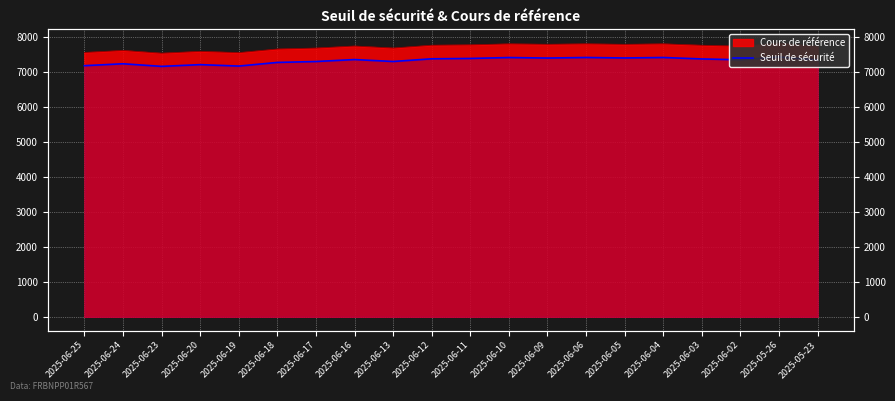

What is the ratio of the value at 2025-06-17 to the value at 2025-06-11?

1.0